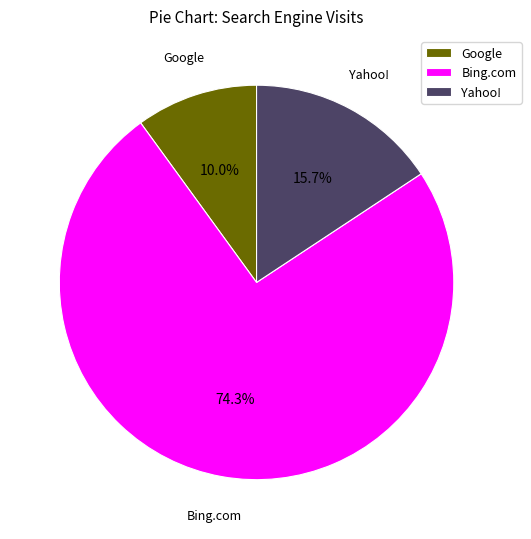

How many slices are in this pie chart?

3